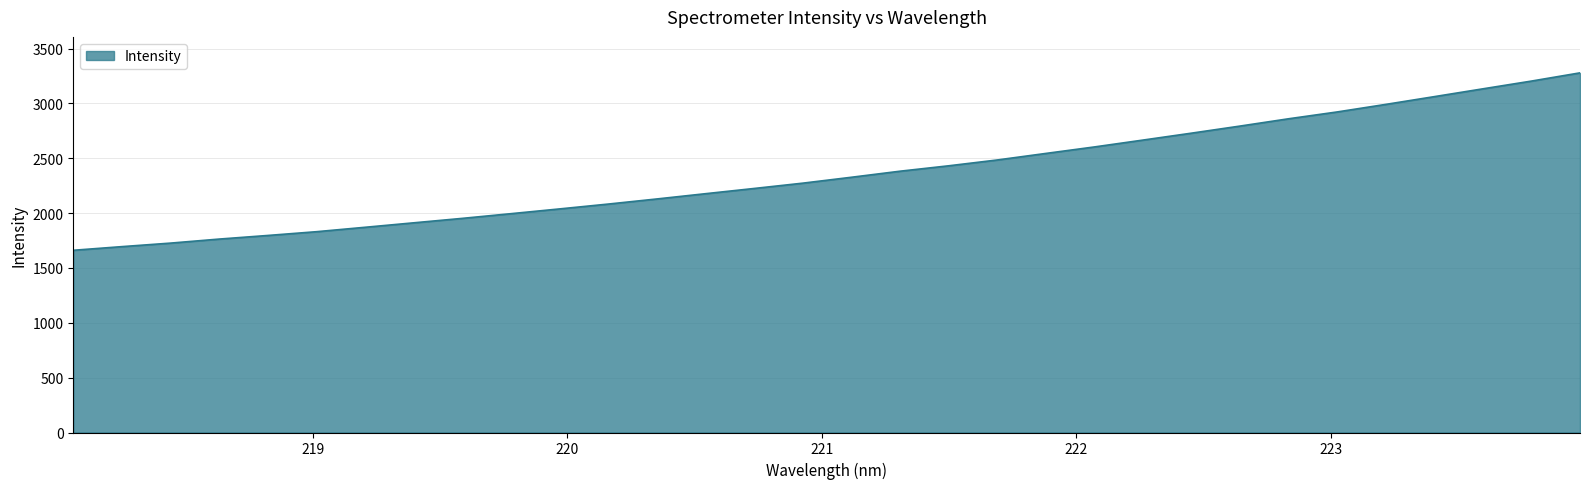

What is the difference between the maximum and minimum values?

1617.8